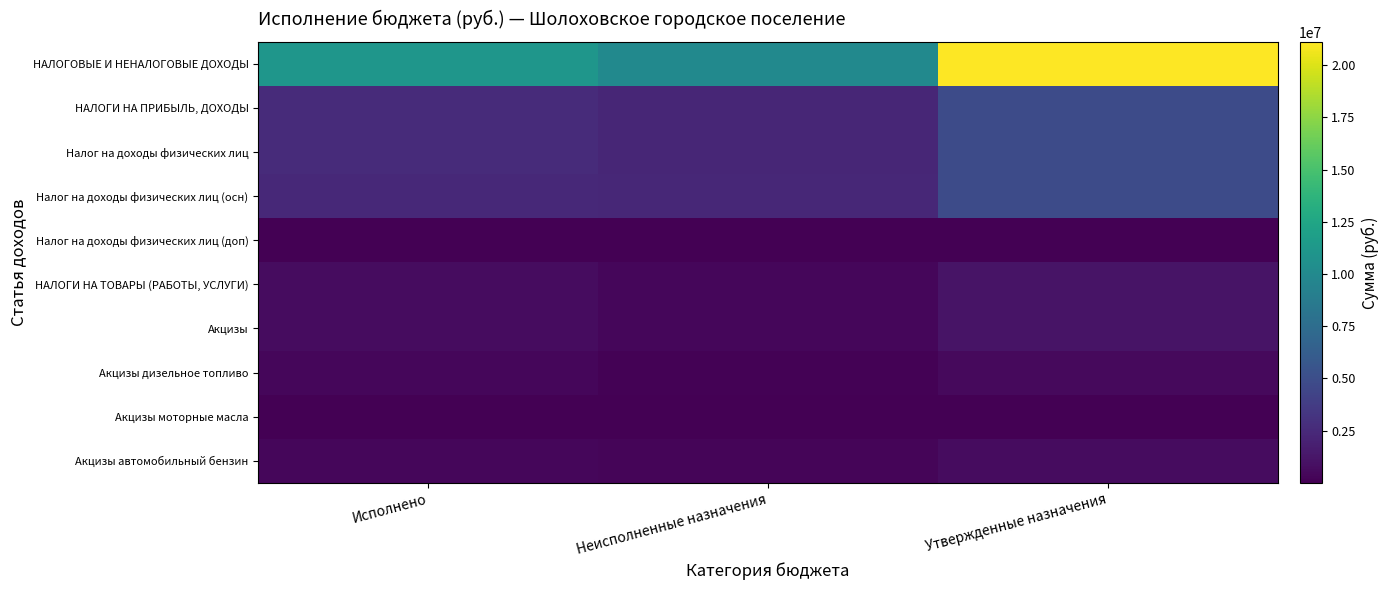

What is the difference between the maximum and minimum values in the Налог на доходы физических лиц (доп) series?

41822.1